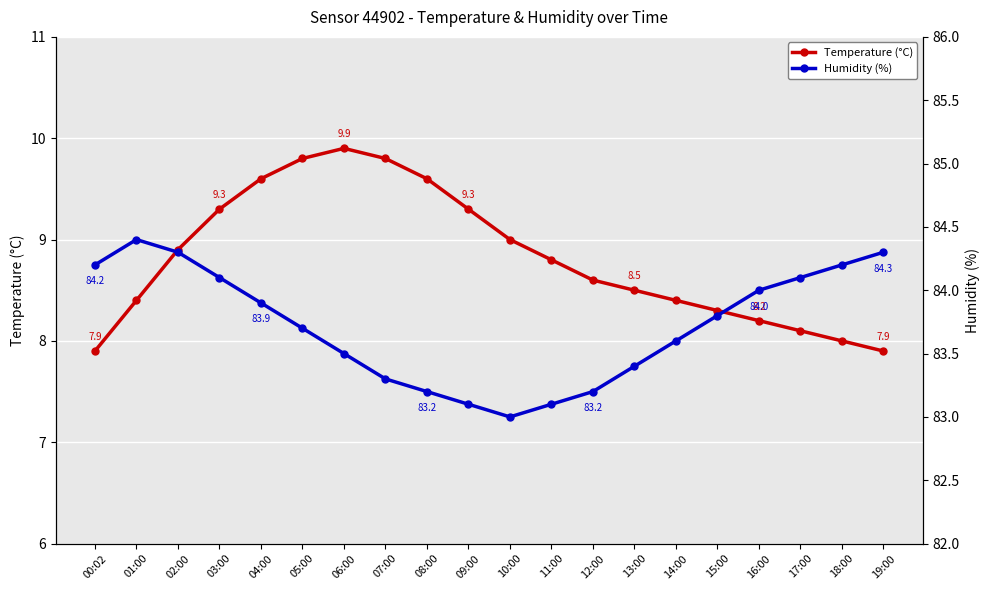

True or false: Humidity (%) and Temperature (°C) intersect in this chart.

False